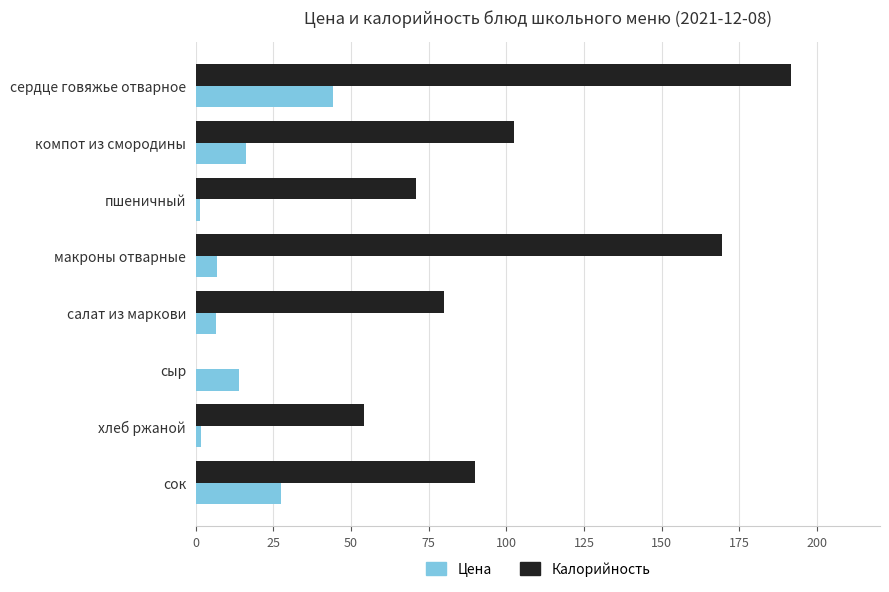

Which series has the largest range (max minus min)?

Калорийность